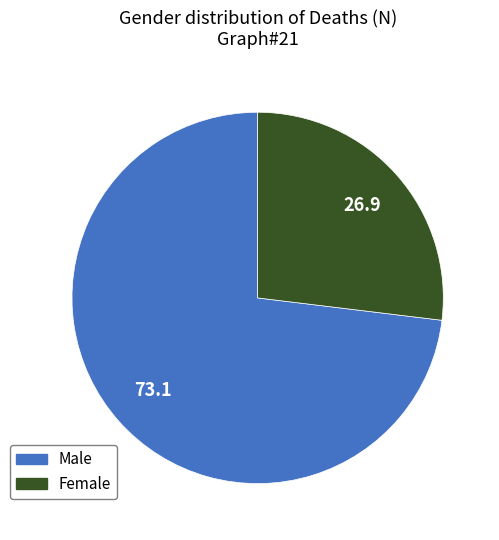

True or false: Female accounts for 40% of the total.

False